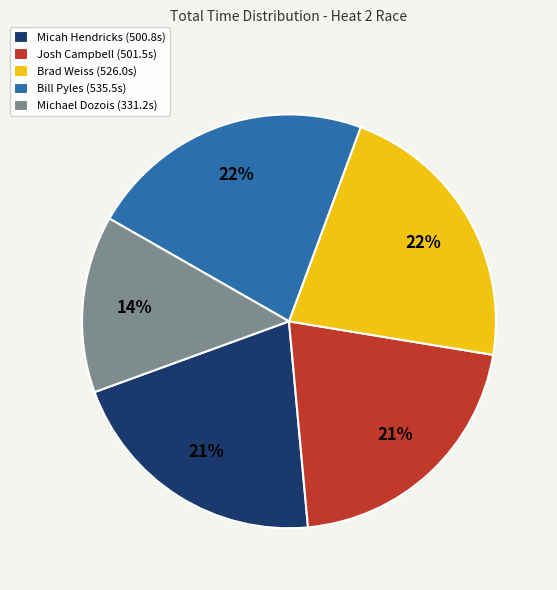

Between Brad Weiss and Josh Campbell, which is larger?

Brad Weiss